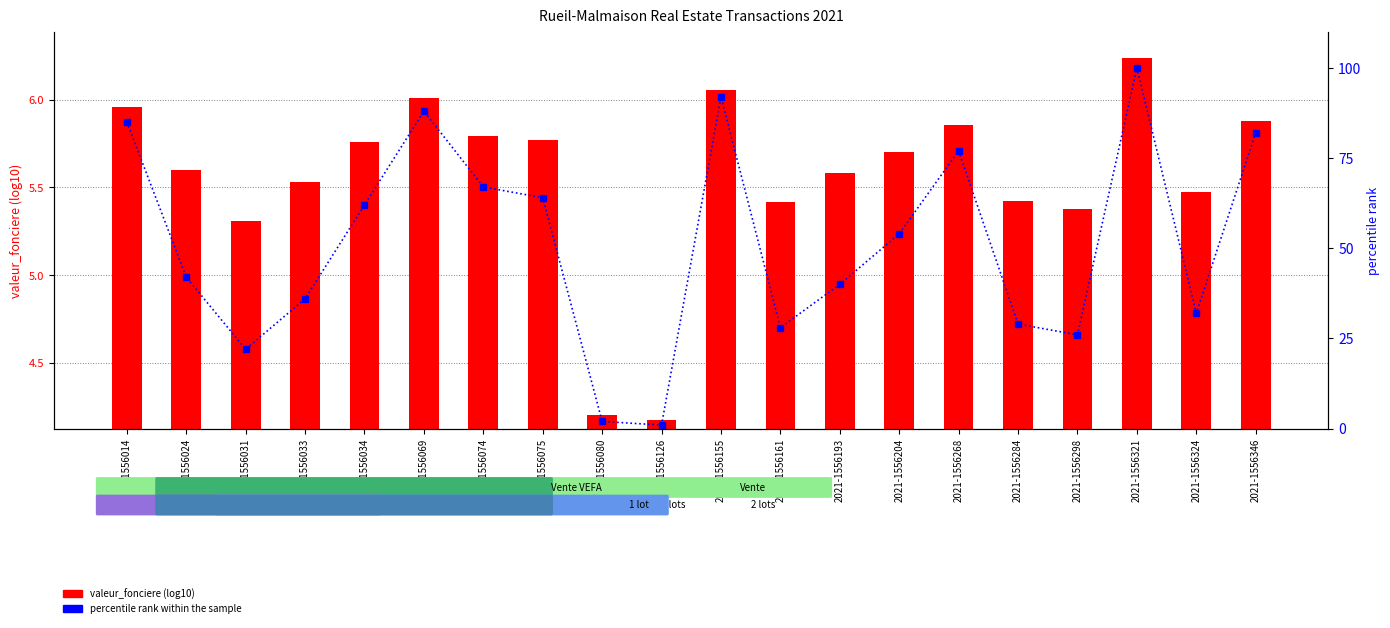

How many series are shown in this chart?

2